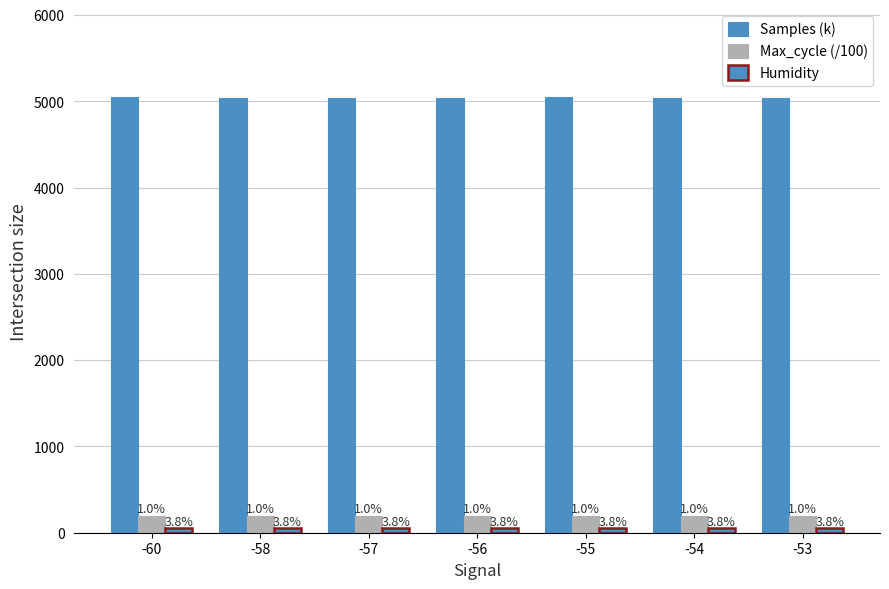

How many bars are there in total?

21